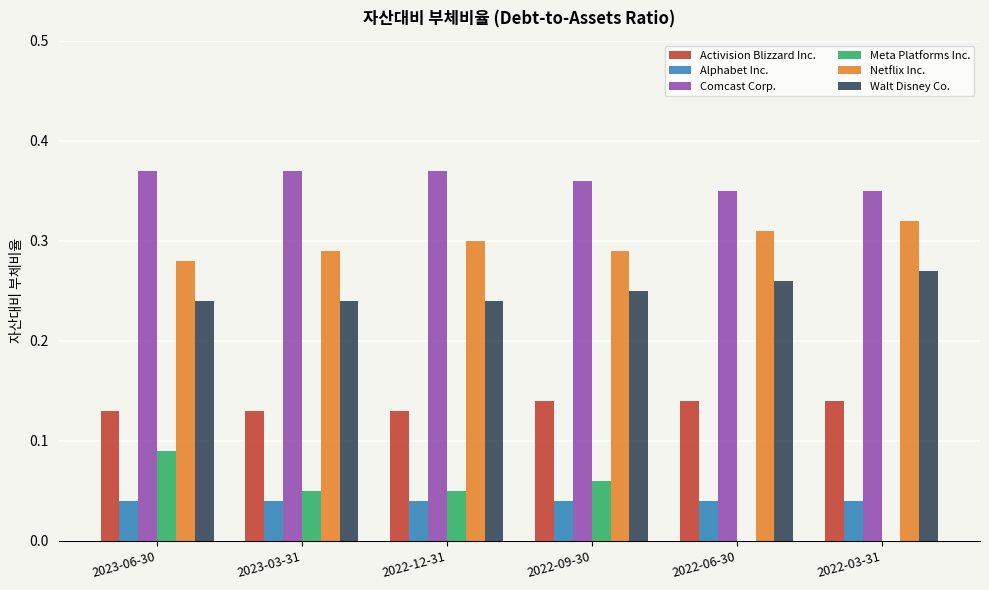

What is the sum of all Walt Disney Co. values?

1.5